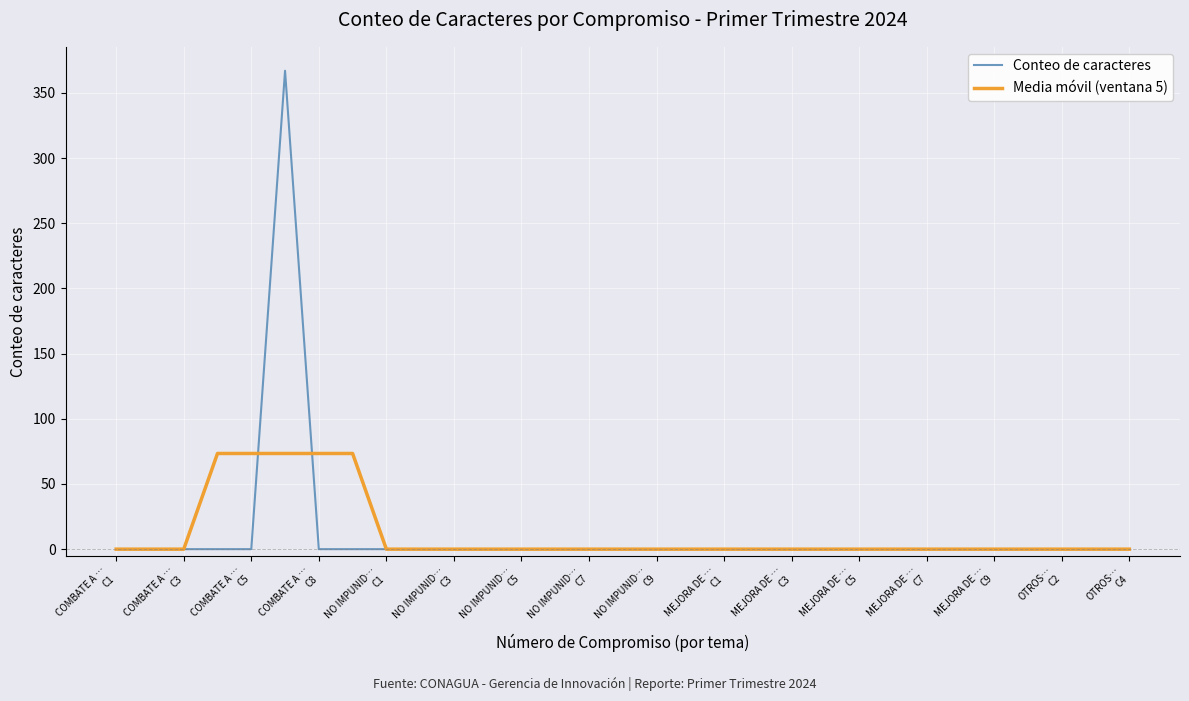

Rank the series by their maximum value, from lowest to highest.

Media móvil (ventana 5), Conteo de caracteres